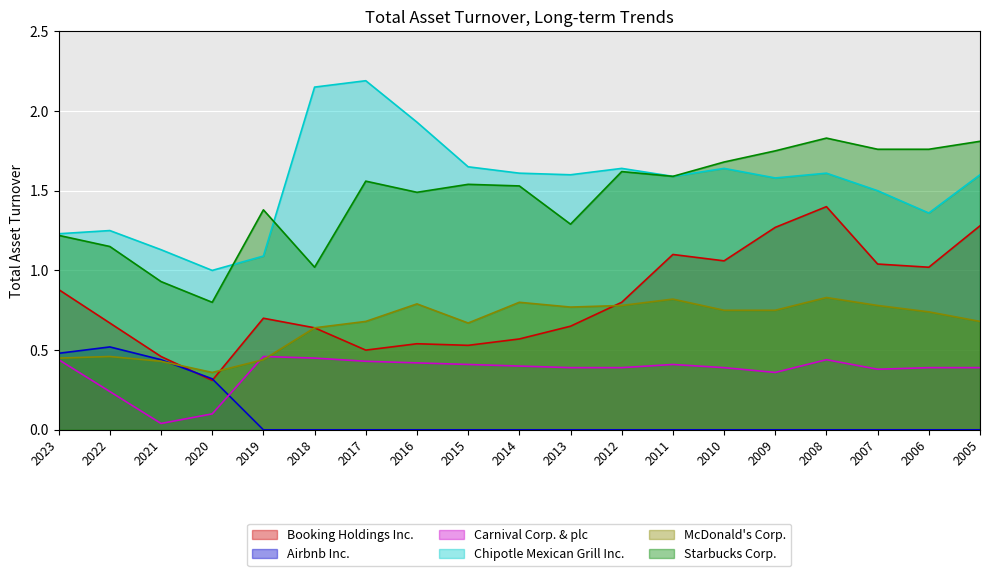

Rank the series at 2006 from highest to lowest value.

Starbucks Corp., Chipotle Mexican Grill Inc., Booking Holdings Inc., McDonald's Corp., Carnival Corp. & plc, Airbnb Inc.